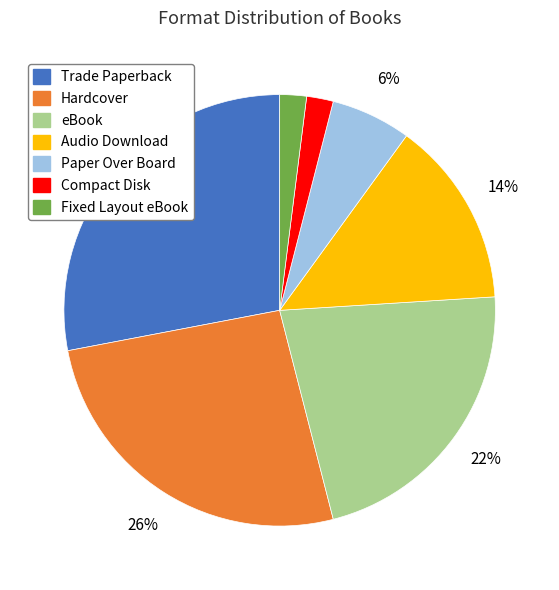

Combined, do Fixed Layout eBook and Audio Download account for over 50%?

No